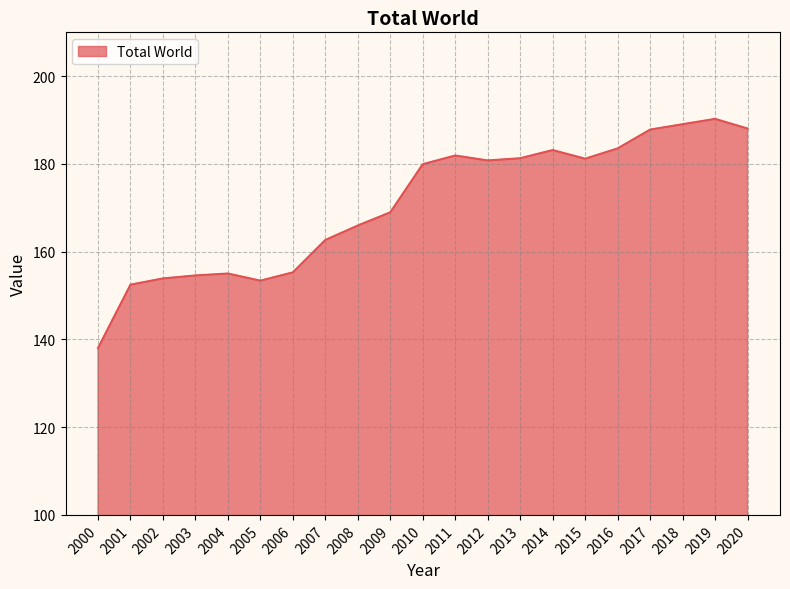

What is the minimum value shown in the chart?

138.0